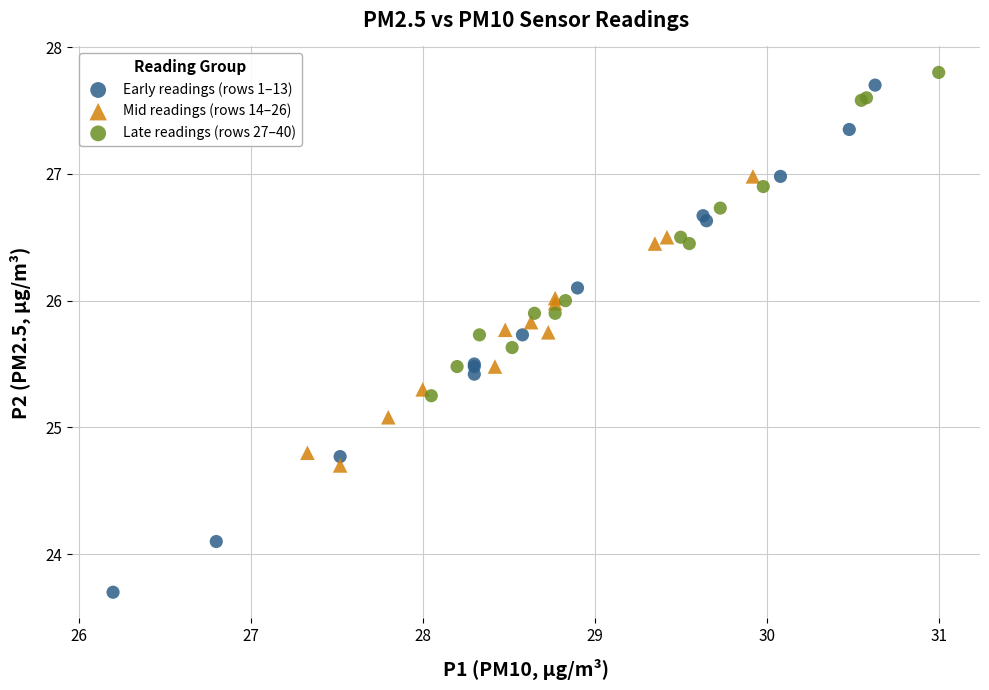

Which series has the widest spread of Y values?

Early readings (rows 1–13)